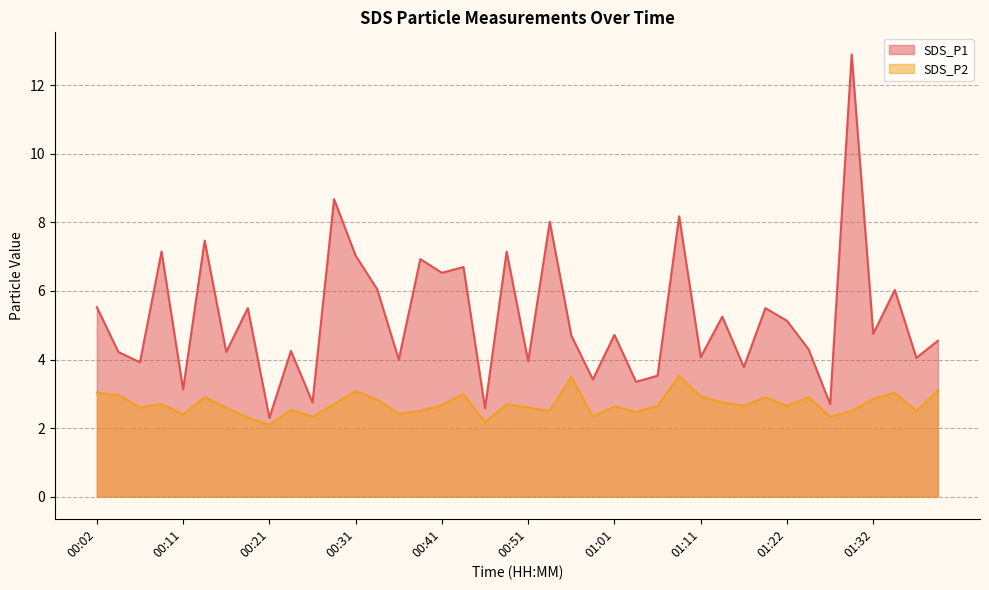

In SDS_P1, how many points are higher than both neighbors (excluding endpoints)?

15